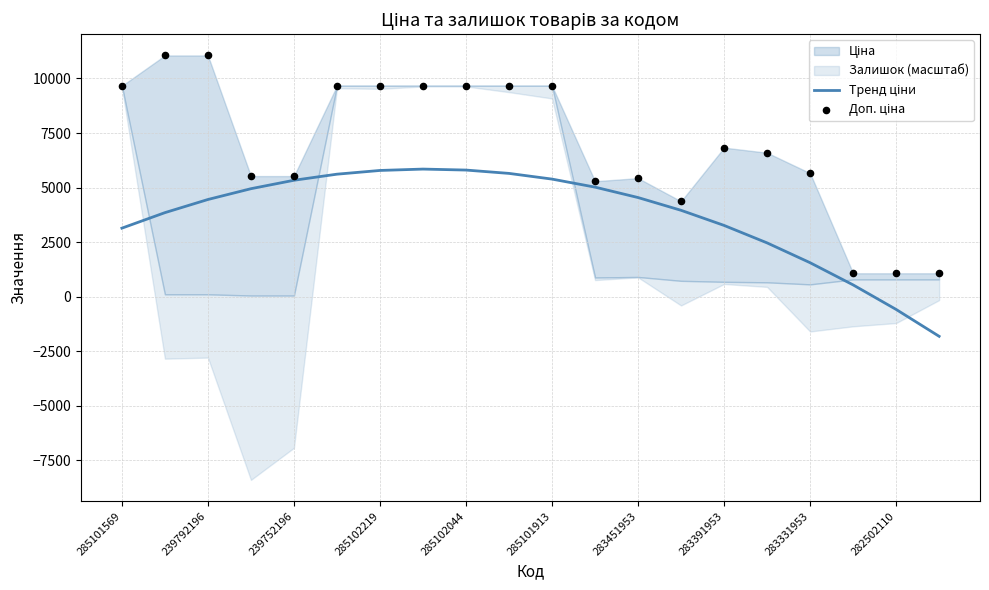

Is the value of Тренд ціни at 10 greater than the value of Доп. ціна at 11?

Yes